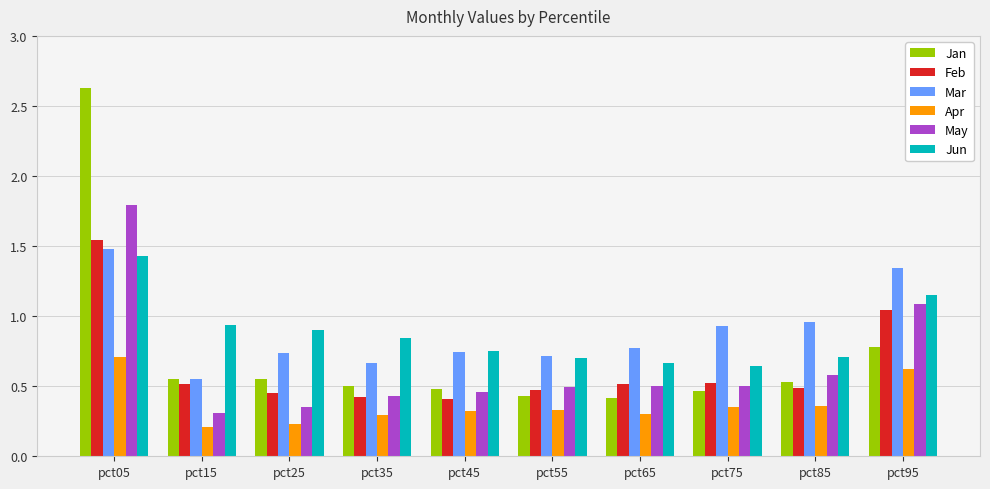

Which series has the largest range (max minus min)?

Jan